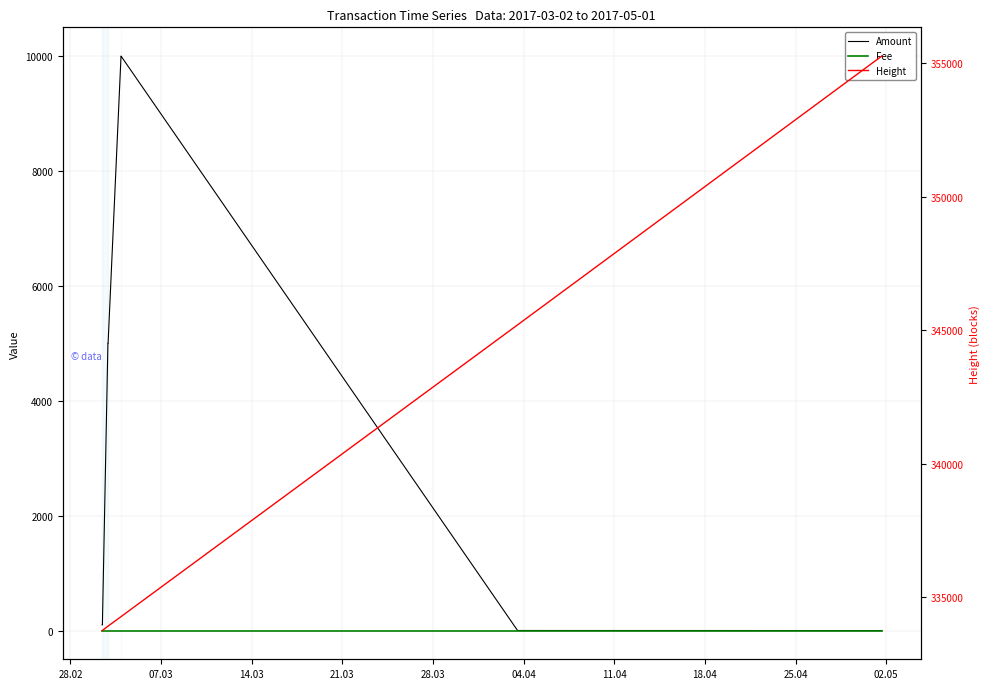

Reading right to left, transcribe all the data shown in this chart.

Amount: 1.0	2.0	9999.0	10000.0	4999.0	5000.0	99.0	100.0
Fee: 1.0	1.0	1.0	1.0	1.0	1.0	1.0	1.0
Height: 355276.0	345201.0	334268.0	334265.0	333913.0	333909.0	333748.0	333745.0